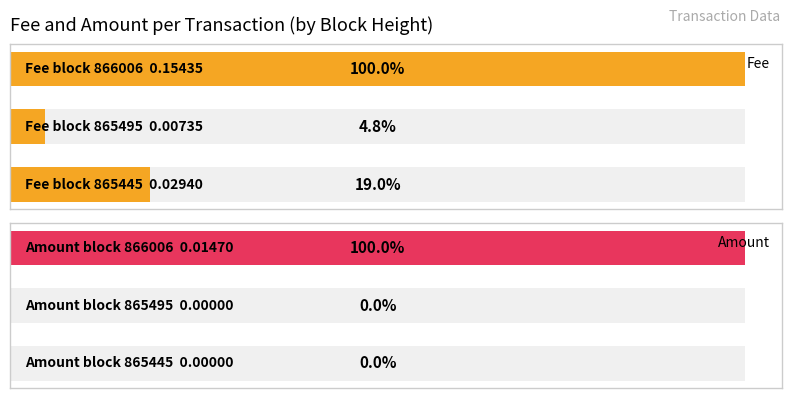

What are all the series names shown in the legend?

Fee, Amount